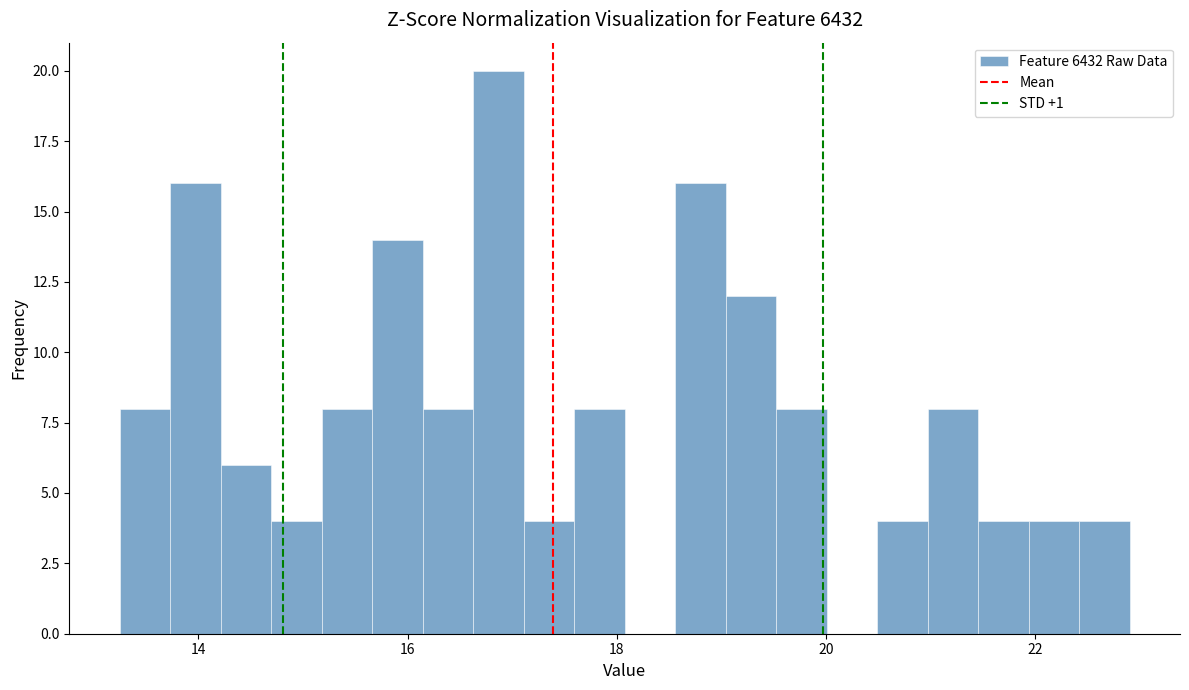

Read against the x-axis, roughly where is the centre of the tallest bar?

16.8